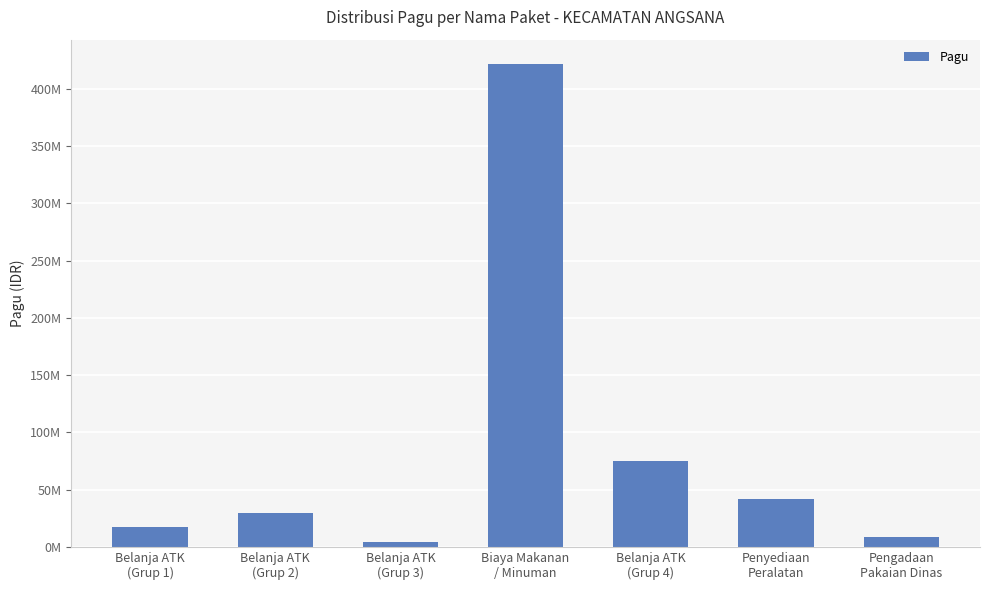

Which category has the highest value across all series?

Biaya Makanan
/ Minuman